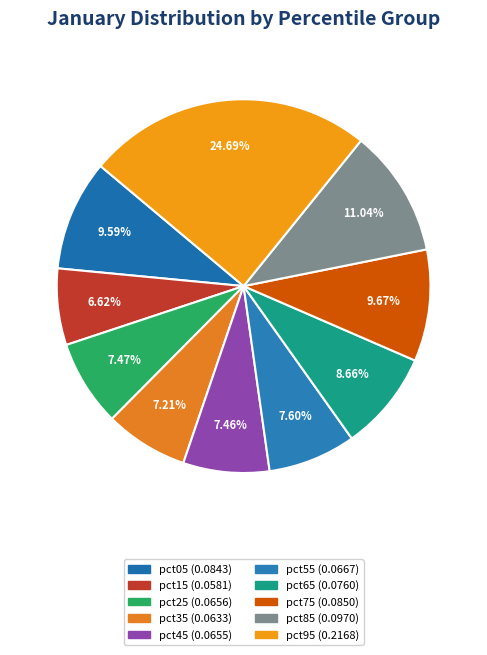

Is it true that pct45 is 7% of the pie?

True